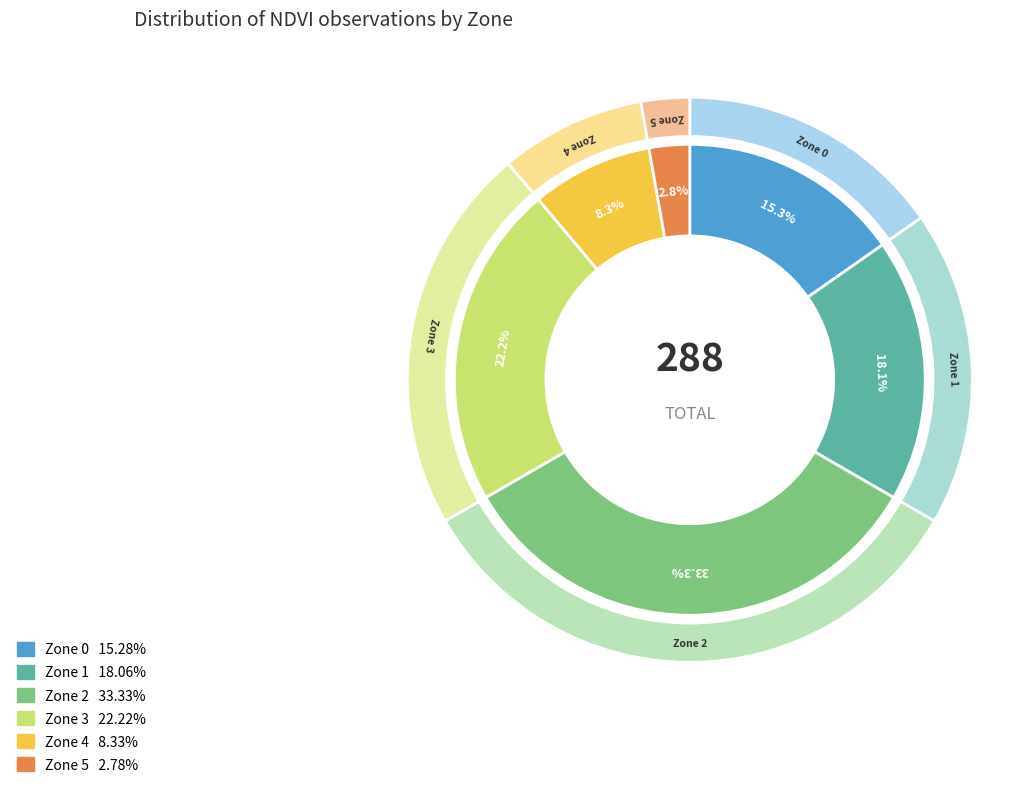

How many slices are in this pie chart?

6